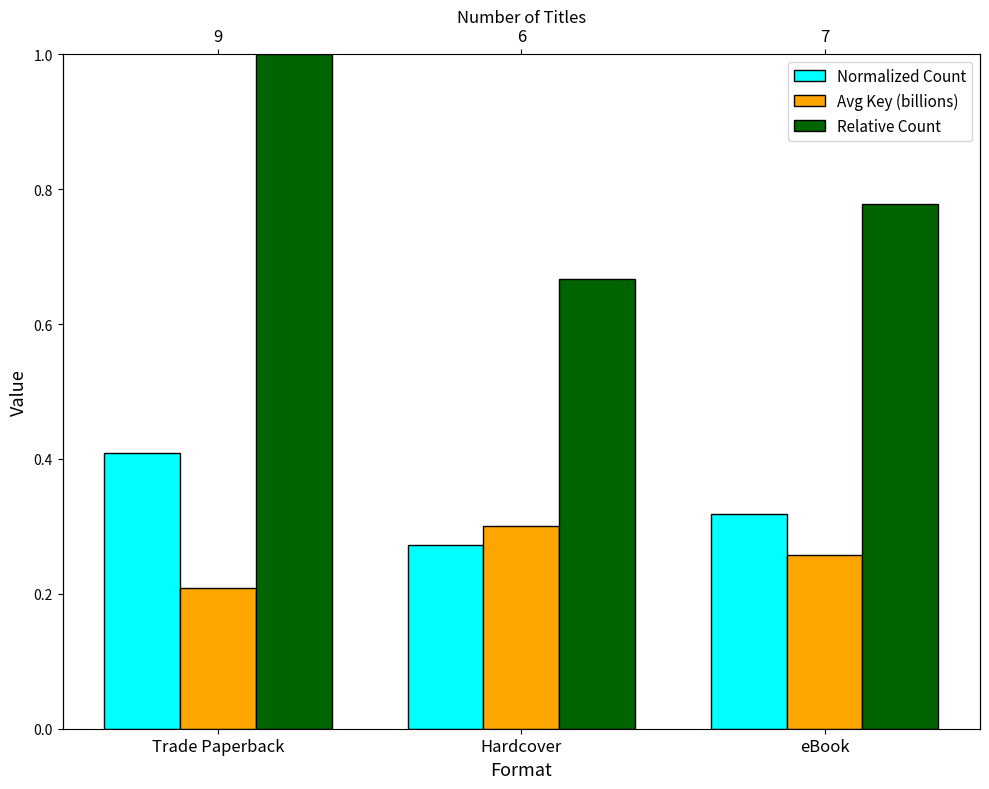

The Normalized Count series shows 0.3 at eBook. True or false?

True